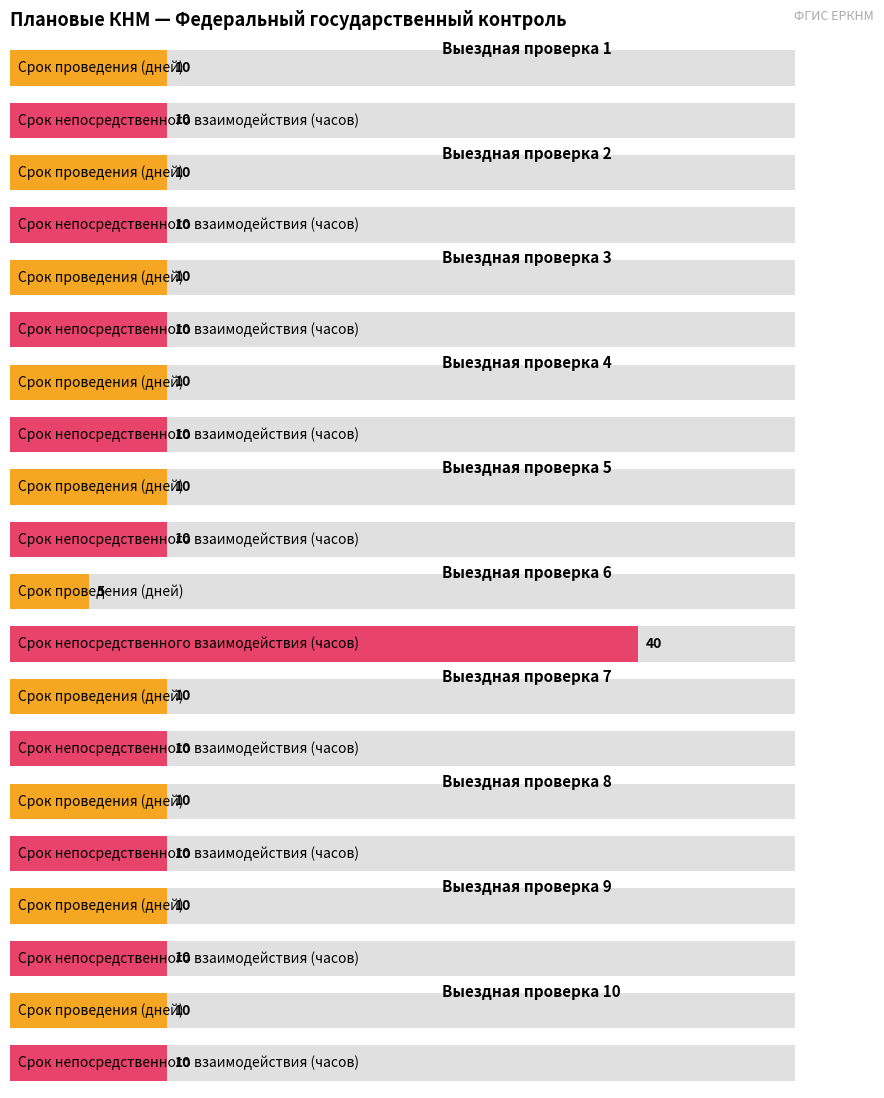

What is the value of the Срок проведения (дней) bar at the 2nd from the left?

10